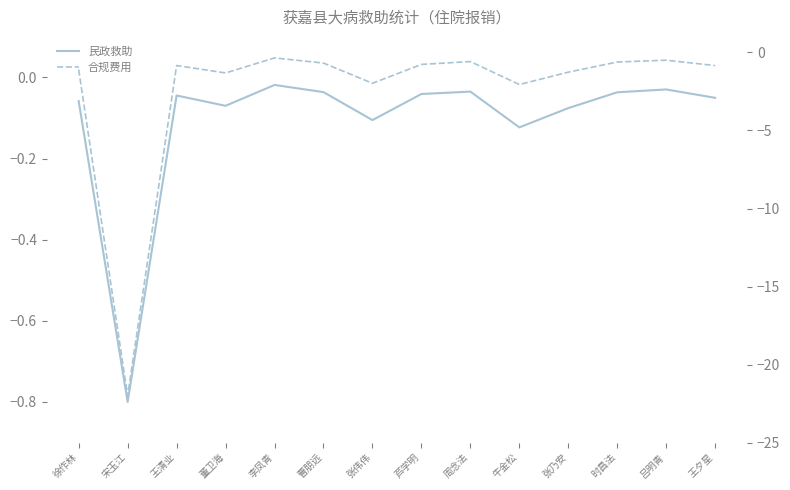

What is the difference between the highest and lowest values at 时昌法?

0.6